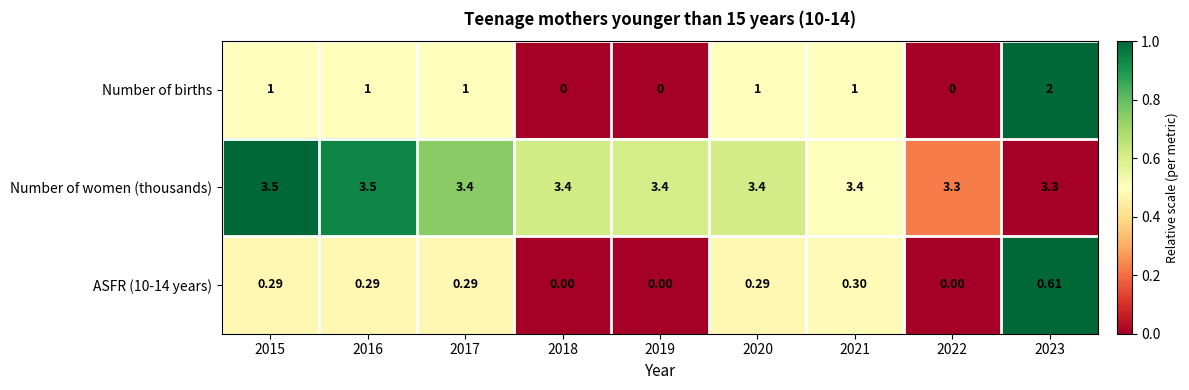

Which series has the widest spread of values?

Number of births